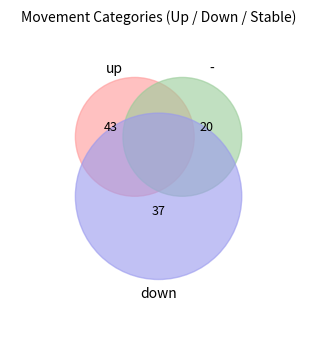

Is the sum of down and - greater than half?

Yes